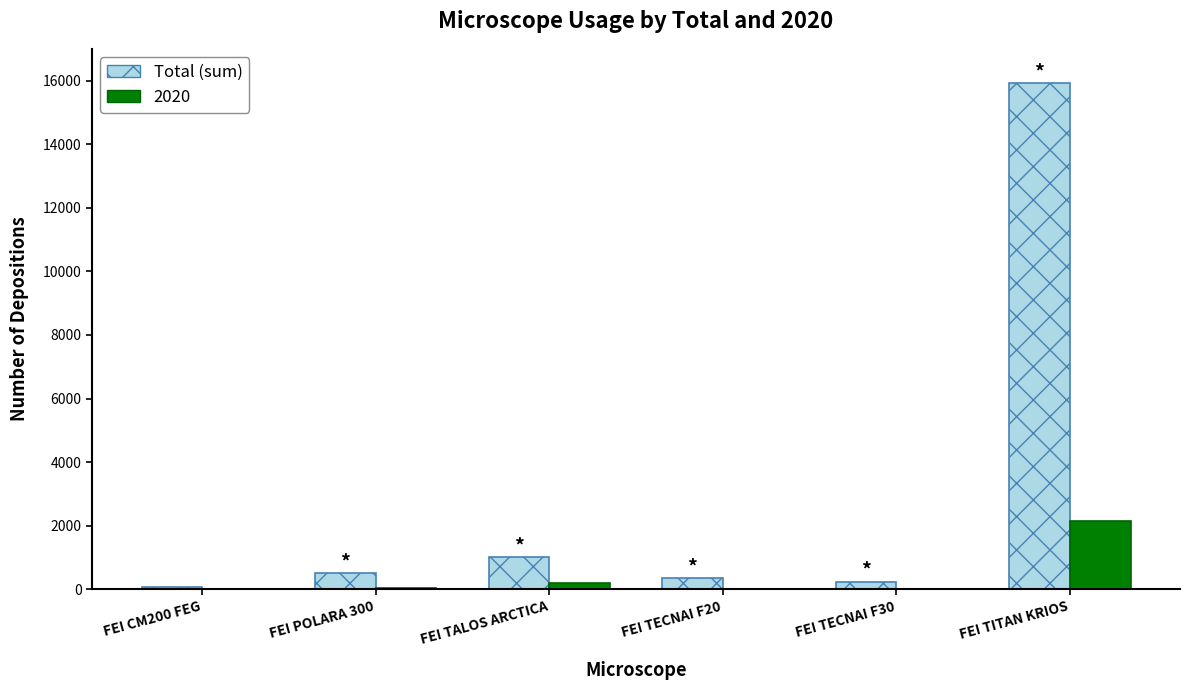

At which category is the sum across all series the highest?

FEI TITAN KRIOS